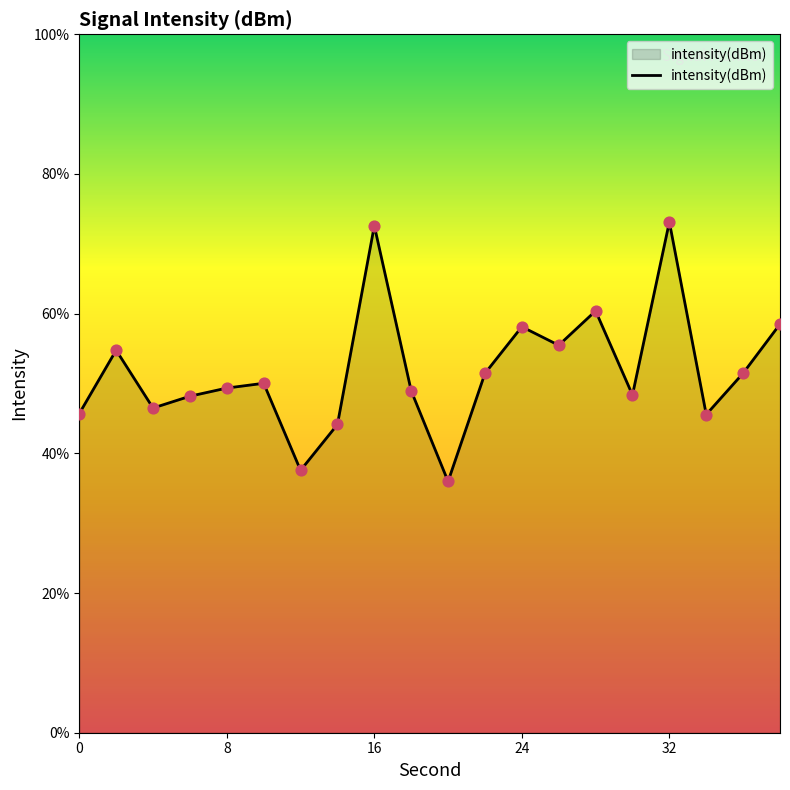

What is the smallest value displayed?

36.0